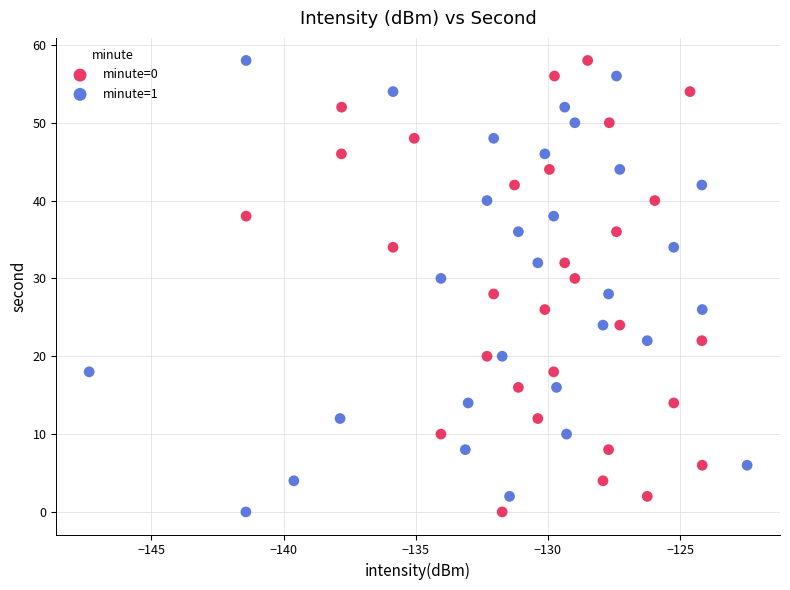

What are all the series names shown in the legend?

minute=0, minute=1